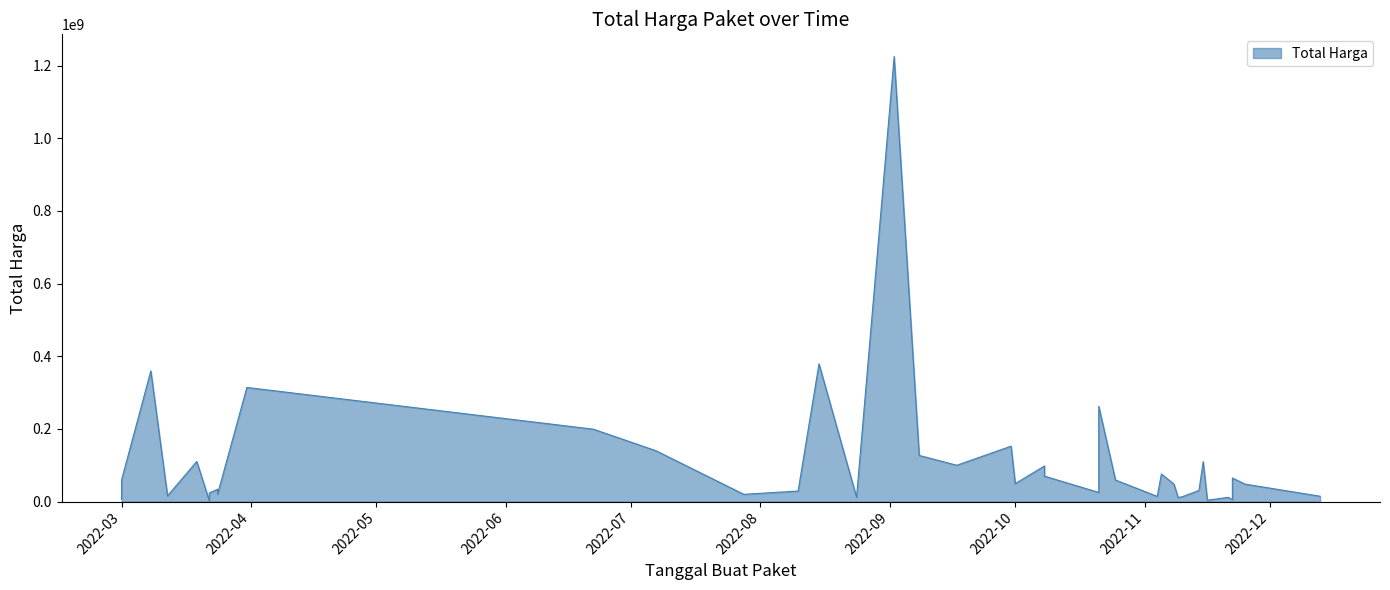

What is the average value?

109389879